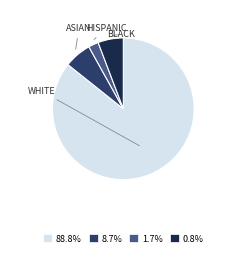

Does HISPANIC represent more than half of the total?

No